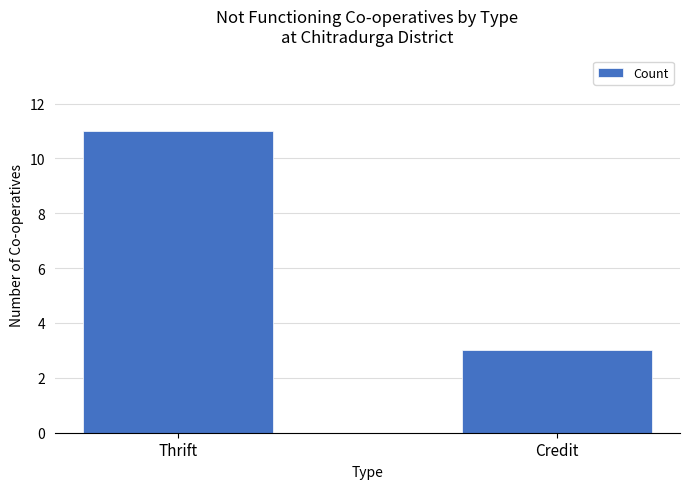

Reading left to right, list all the values displayed in this chart.

Thrift=11	Credit=3